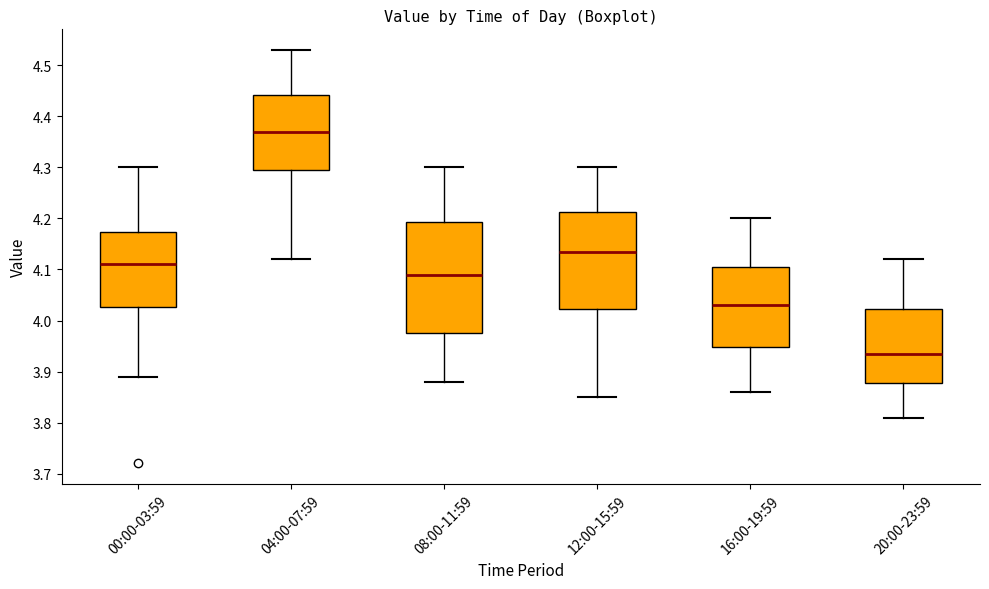

Reading left to right, read every box against the y-axis: the position of its median line, the range the box covers, and the ends of its whiskers. The values are not printed on the chart, so give them approximately, as read against the axis.

00:00-03:59: median 4.11, box 4.03 to 4.17, whiskers 3.89 to 4.30
04:00-07:59: median 4.37, box 4.30 to 4.44, whiskers 4.12 to 4.53
08:00-11:59: median 4.09, box 3.98 to 4.19, whiskers 3.88 to 4.30
12:00-15:59: median 4.14, box 4.02 to 4.21, whiskers 3.85 to 4.30
16:00-19:59: median 4.03, box 3.95 to 4.11, whiskers 3.86 to 4.20
20:00-23:59: median 3.94, box 3.88 to 4.02, whiskers 3.81 to 4.12